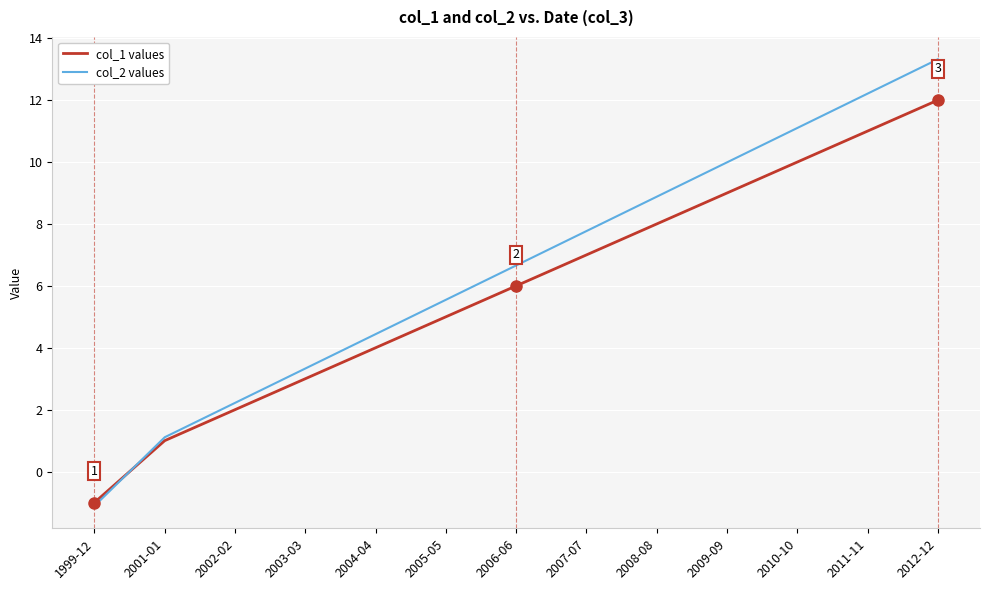

What is the smallest value displayed?

-1.1